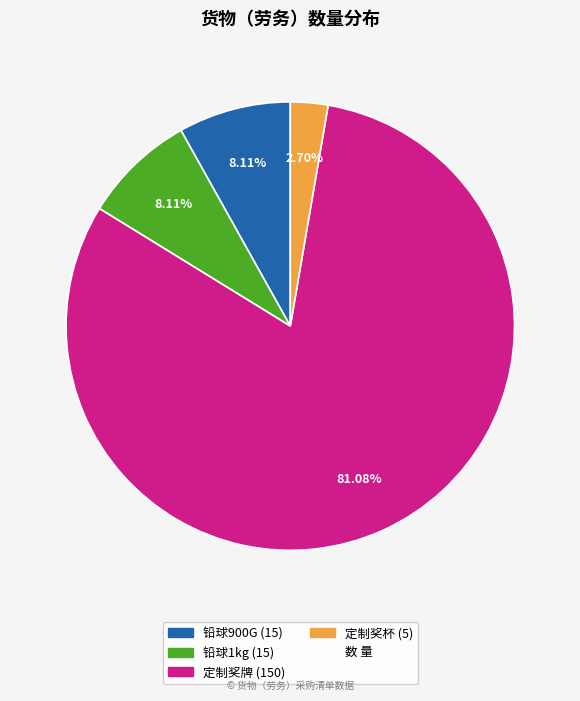

Does any single category account for the majority?

Yes